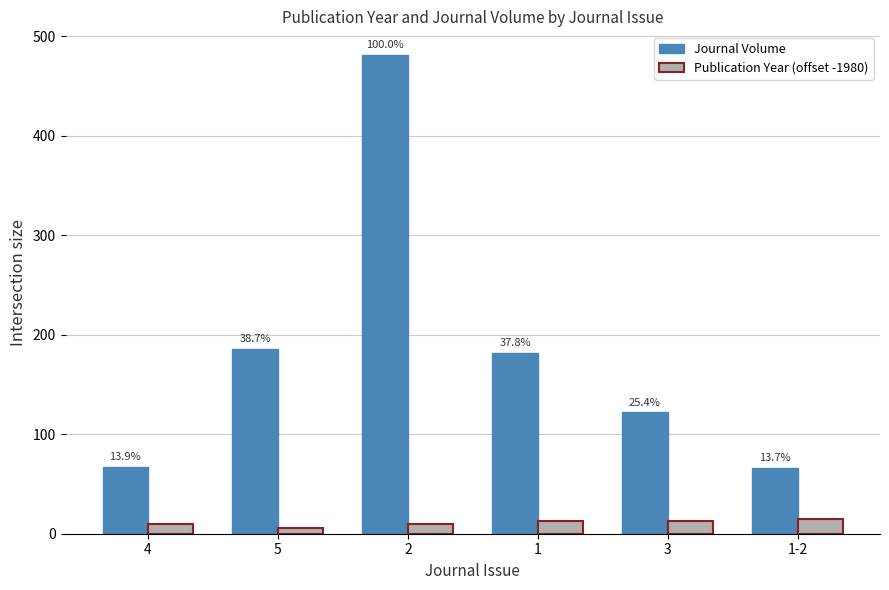

How many bars are there in each group?

2